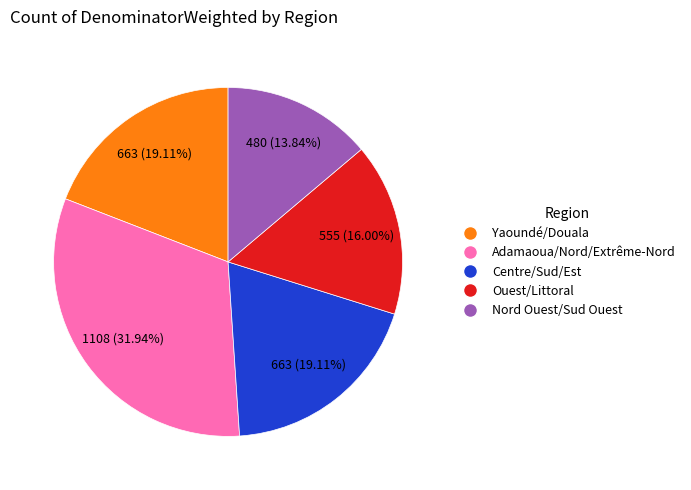

To the nearest percent, what is the average slice percentage?

20%